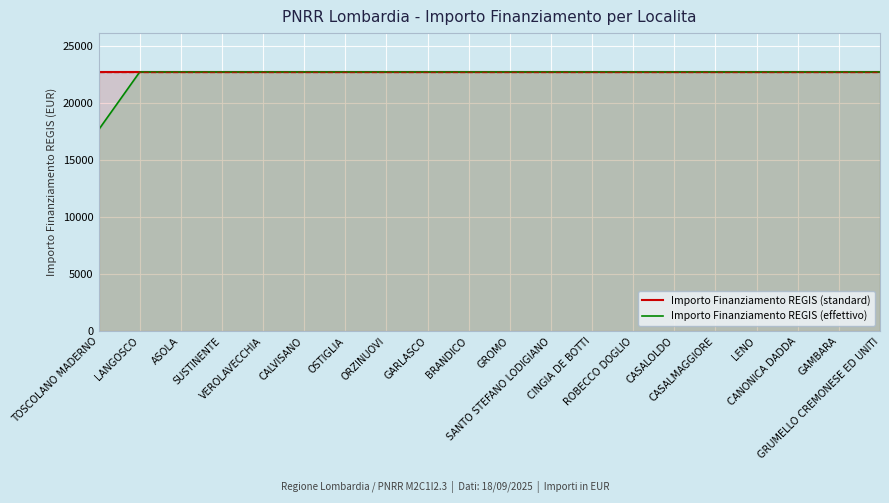

Is it true that Importo Finanziamento REGIS (effettivo) equals 22750.0 at CANONICA DADDA?

True